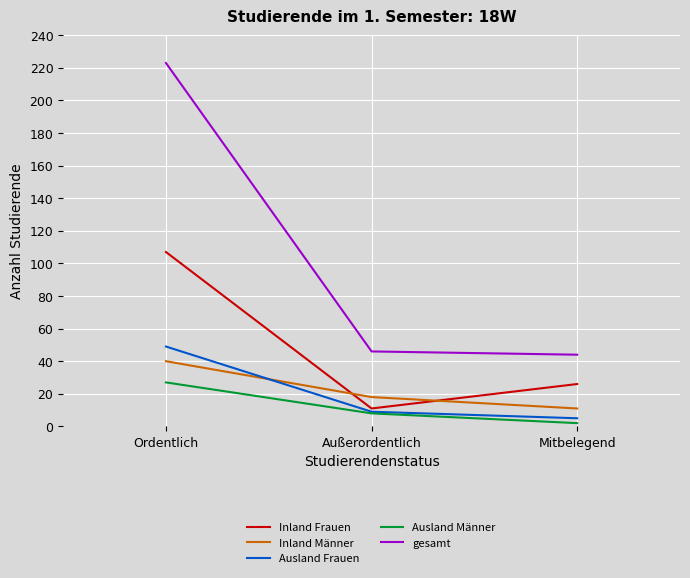

Reading left to right, transcribe all the data shown in this chart.

Inland Frauen: Ordentlich=107	Außerordentlich=11	Mitbelegend=26
Inland Männer: Ordentlich=40	Außerordentlich=18	Mitbelegend=11
Ausland Frauen: Ordentlich=49	Außerordentlich=9	Mitbelegend=5
Ausland Männer: Ordentlich=27	Außerordentlich=8	Mitbelegend=2
gesamt: Ordentlich=223	Außerordentlich=46	Mitbelegend=44